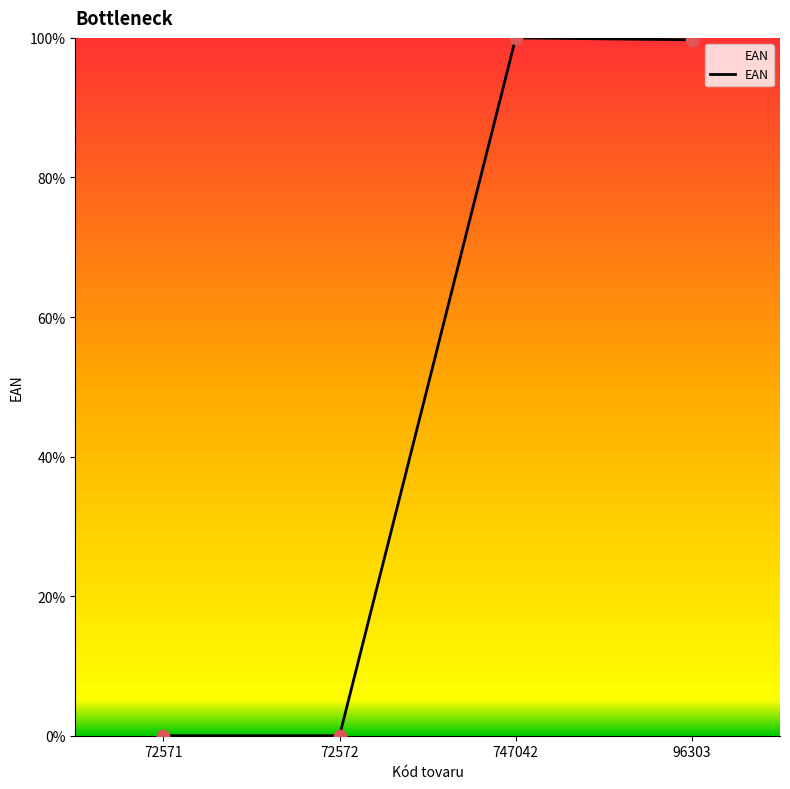

What is the change in value from 72572 to 96303?

+99.7